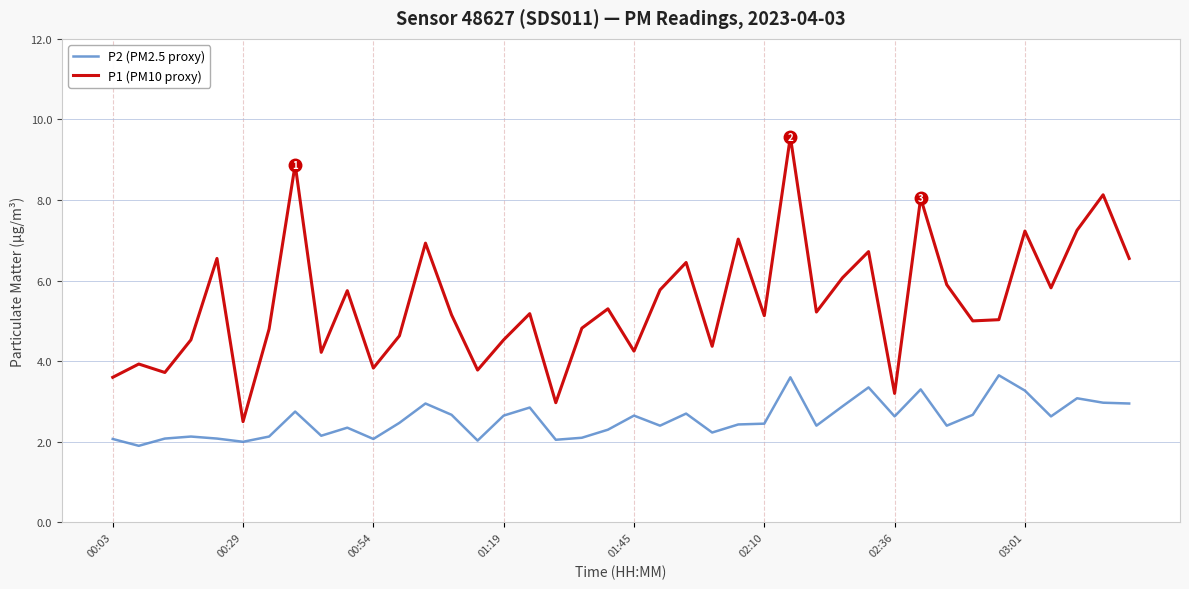

Count the number of categories in the chart.

40